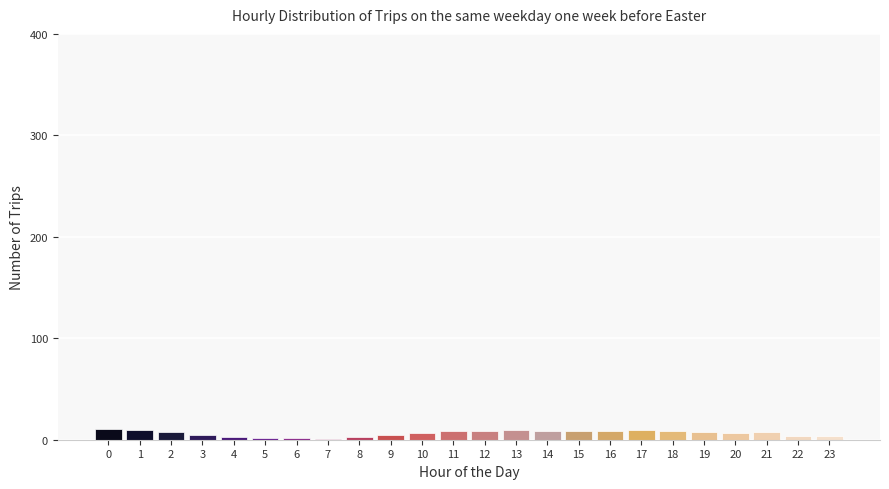

What is the sum of all values?

162